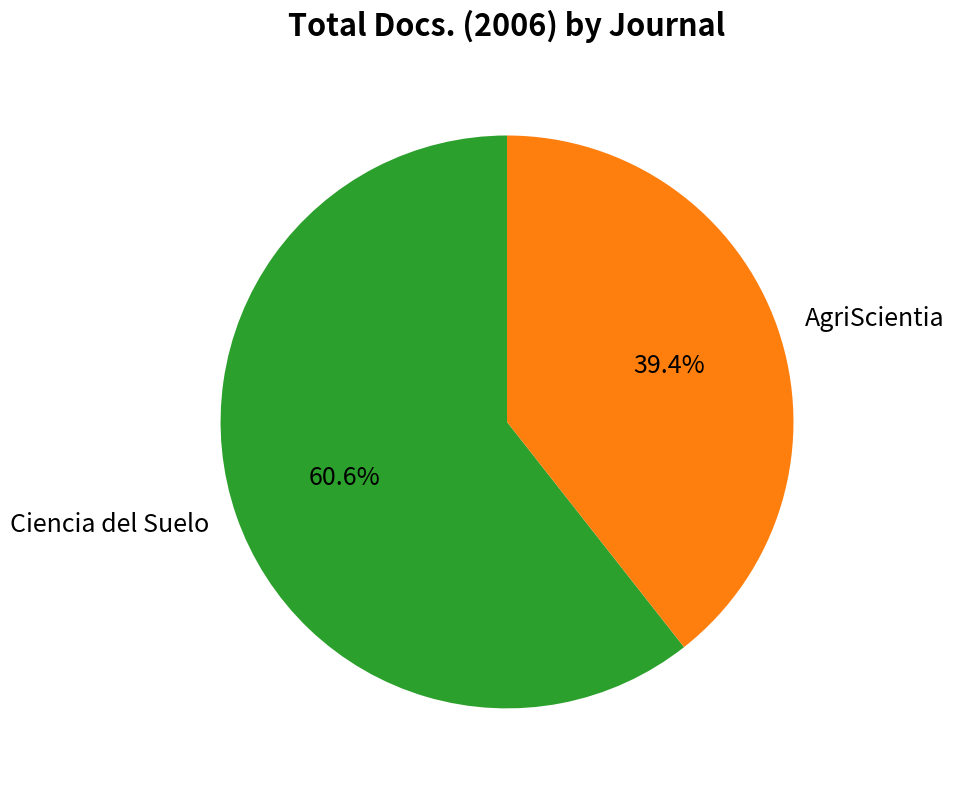

What percentage is the Ciencia del Suelo slice, to the nearest percent?

61%